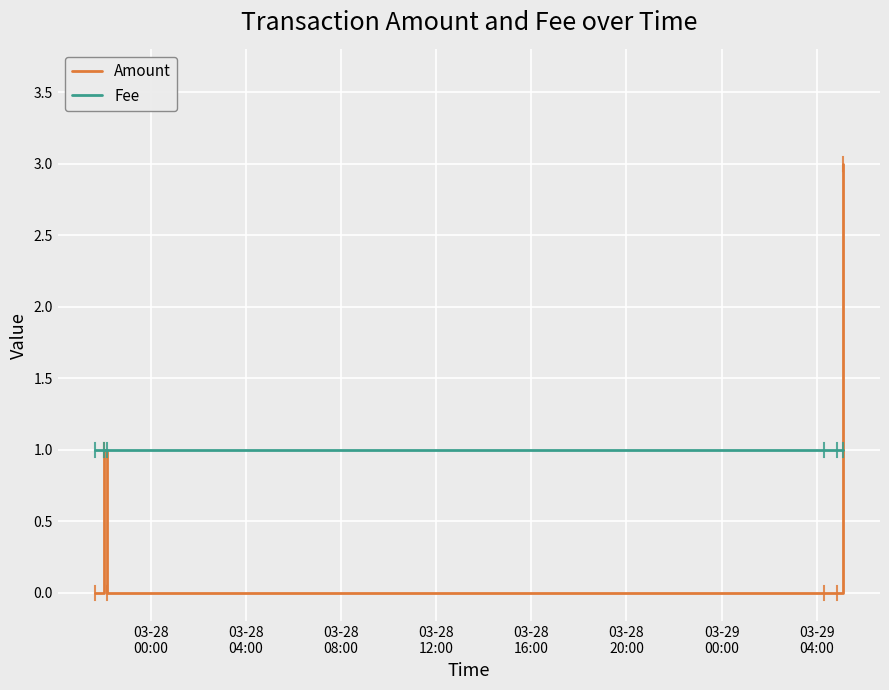

Which series has the widest spread of values?

Amount